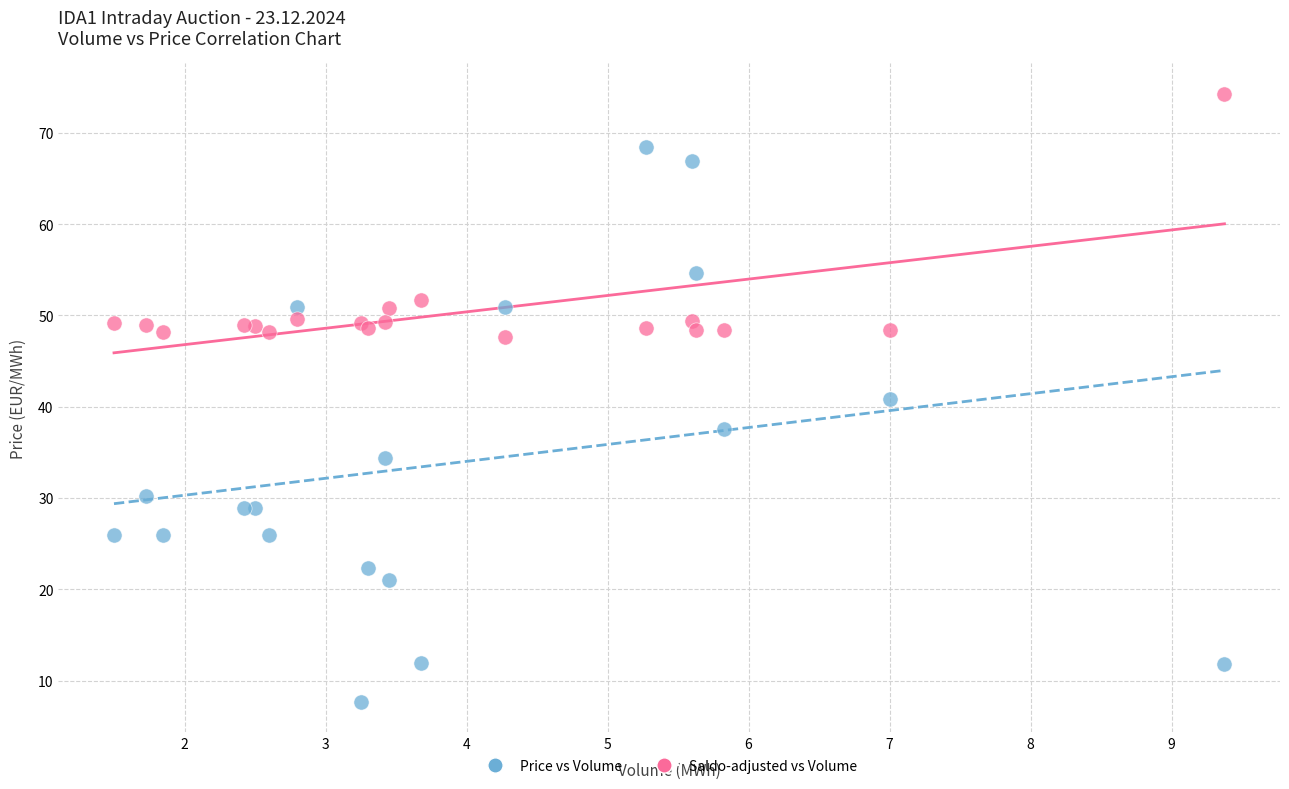

Which series has the largest Y range (max minus min)?

Price vs Volume